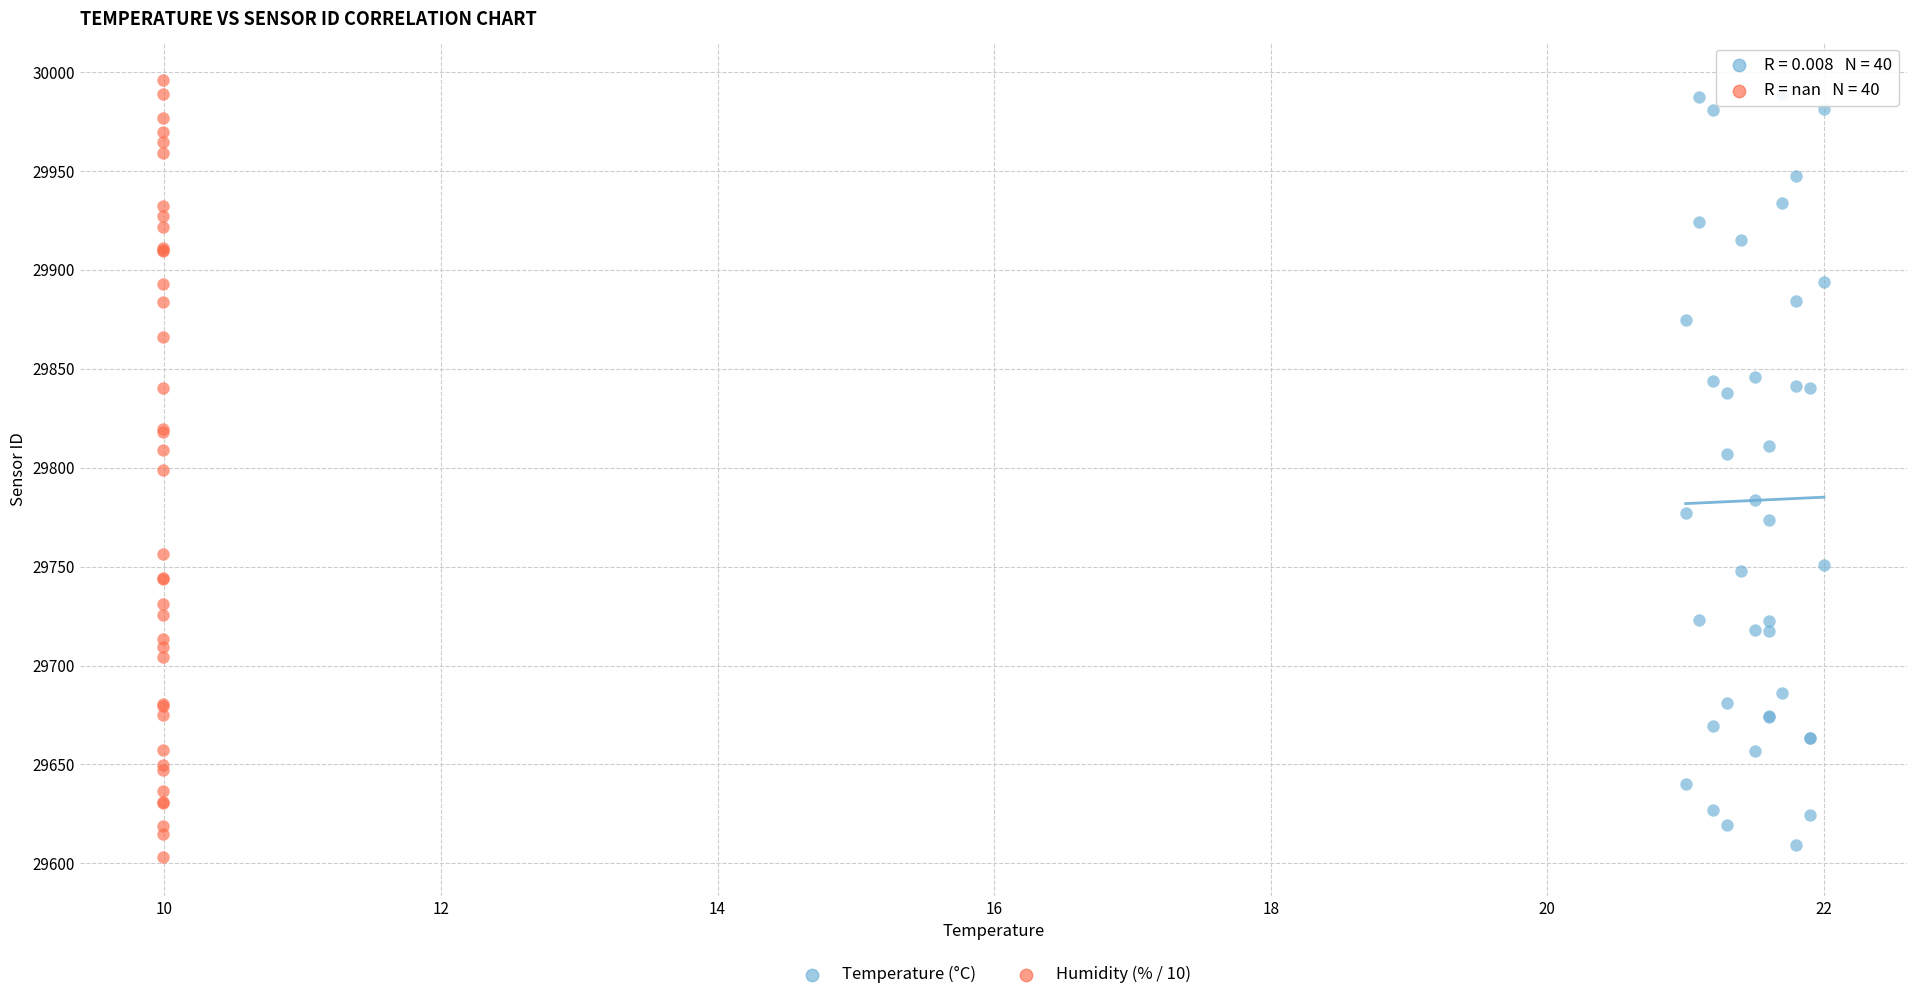

What are all the series names shown in the legend?

Temperature (°C), Humidity (% / 10)